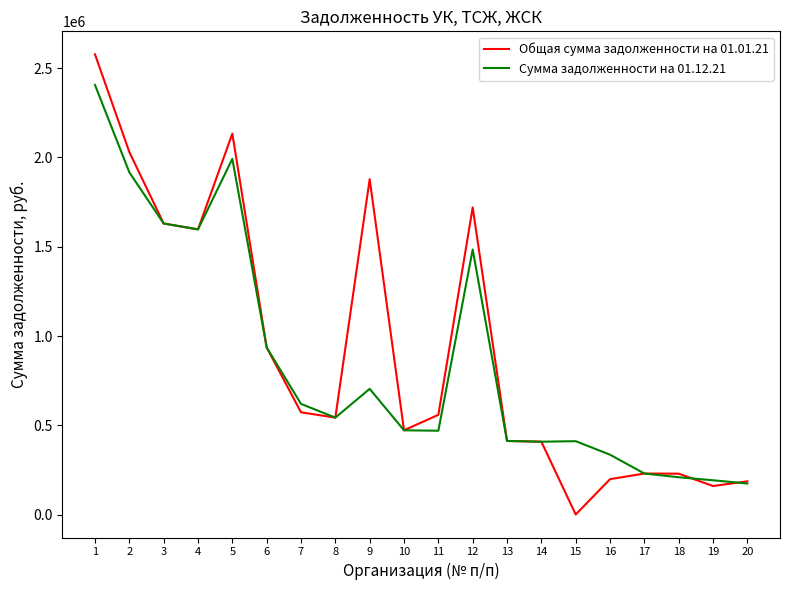

The value of Сумма задолженности на 01.12.21 at 9 is 704497.5. True or false?

True